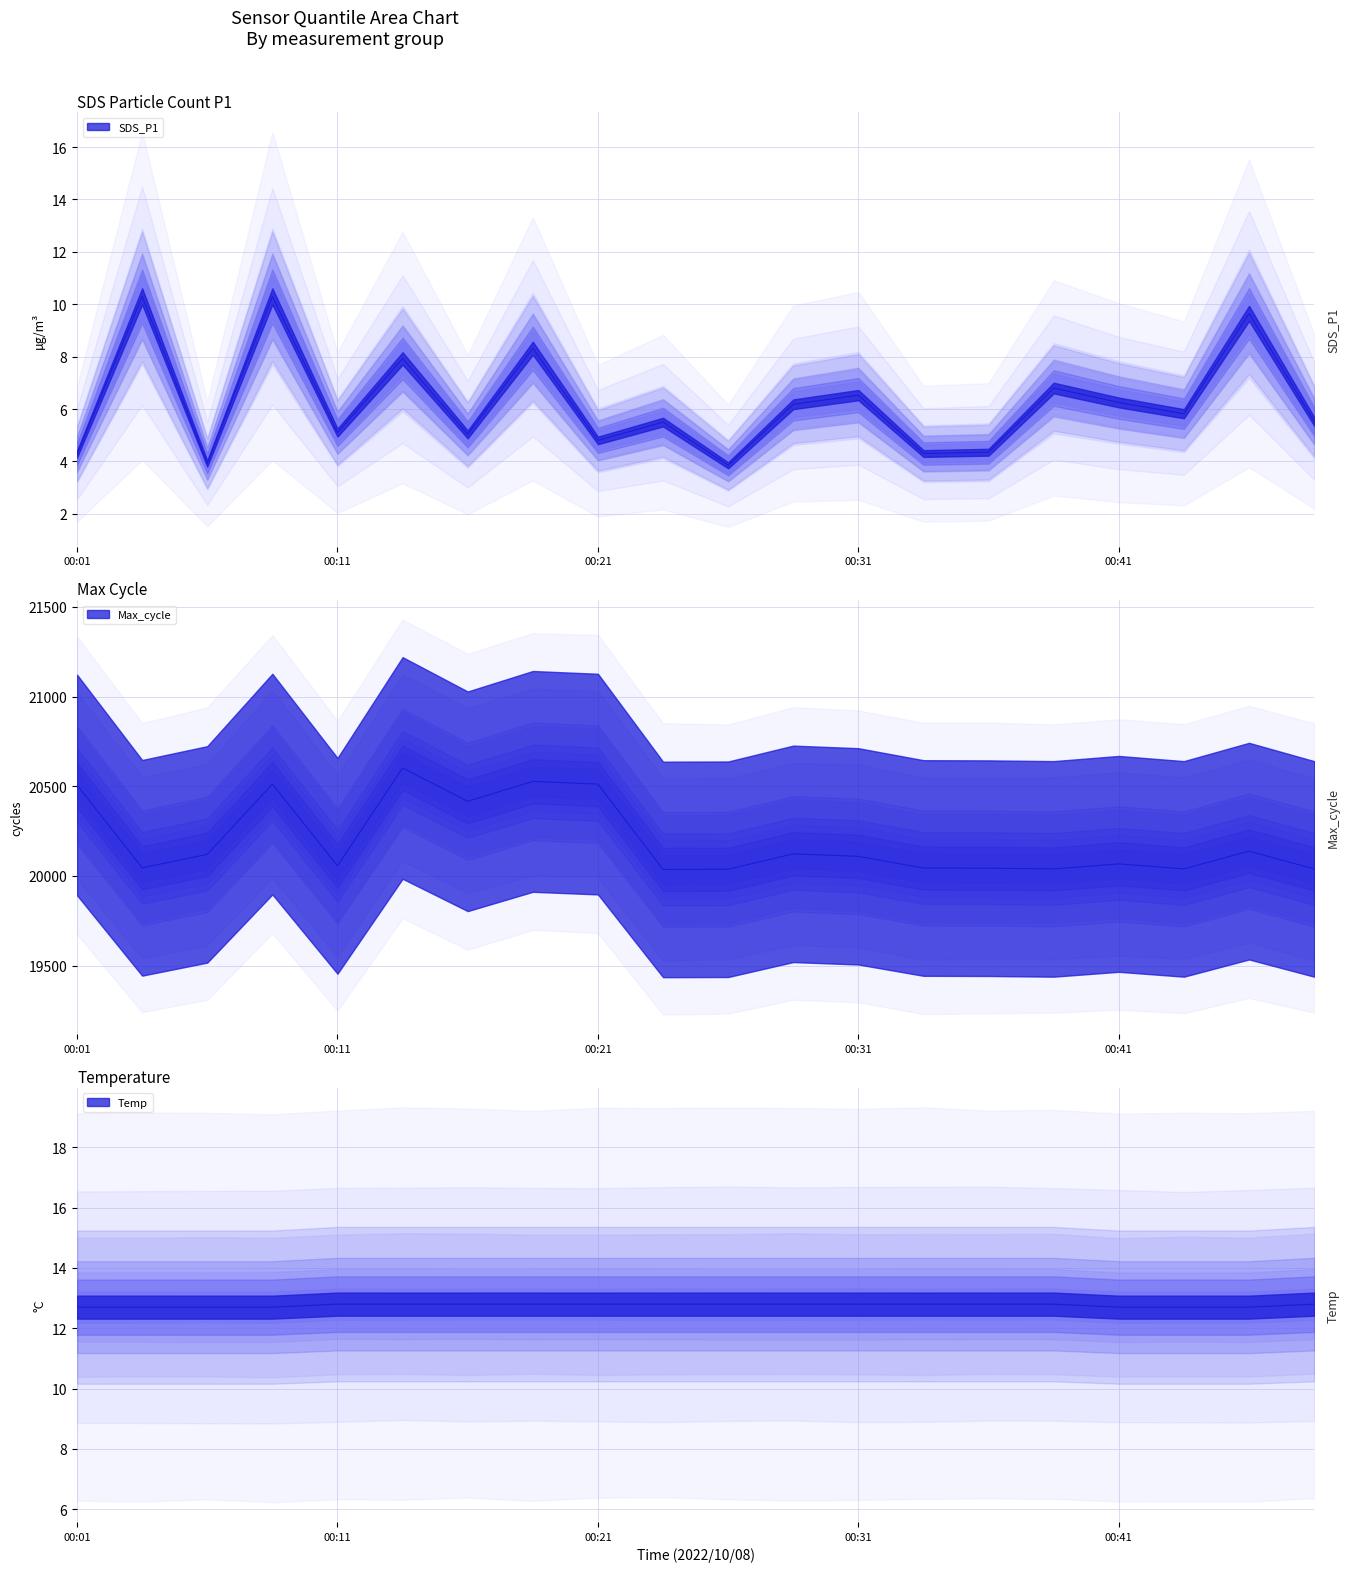

Which series has the largest range (max minus min)?

Max_cycle